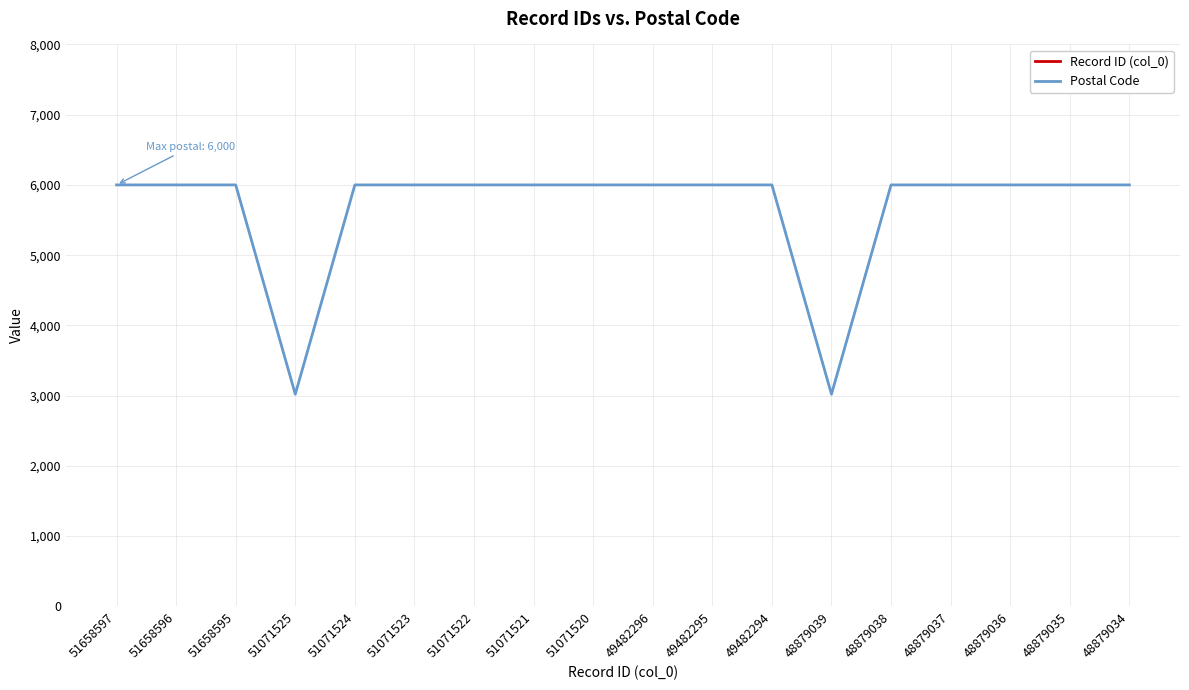

What are all the series names shown in the legend?

Record ID (col_0), Postal Code